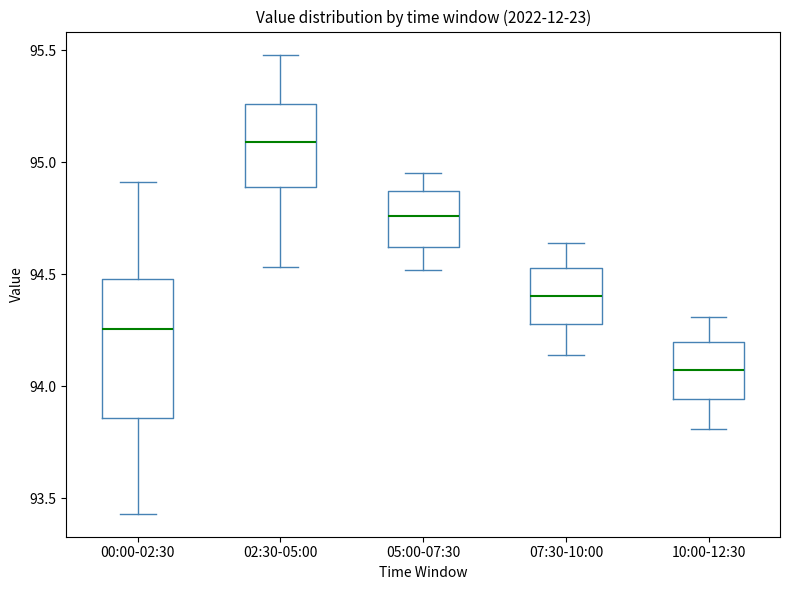

Reading left to right, transcribe this box plot: for each box, give where its median line is, the range the box spans, and where its two whiskers end, as read against the y-axis. The values are not printed on the chart, so give them approximately, as read against the axis.

00:00-02:30: median 94.25, box 93.85 to 94.50, whiskers 93.45 to 94.90
02:30-05:00: median 95.10, box 94.90 to 95.25, whiskers 94.55 to 95.50
05:00-07:30: median 94.75, box 94.60 to 94.85, whiskers 94.50 to 94.95
07:30-10:00: median 94.40, box 94.30 to 94.55, whiskers 94.15 to 94.65
10:00-12:30: median 94.05, box 93.95 to 94.20, whiskers 93.80 to 94.30